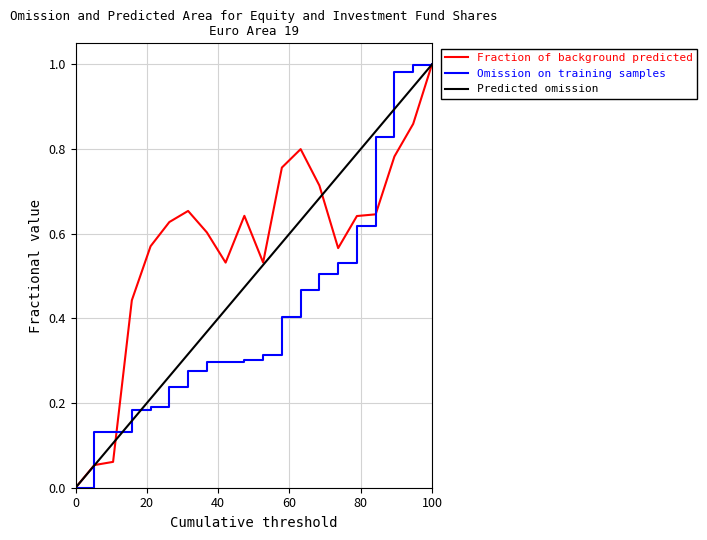

Which series has the largest total across all categories?

Fraction of background predicted